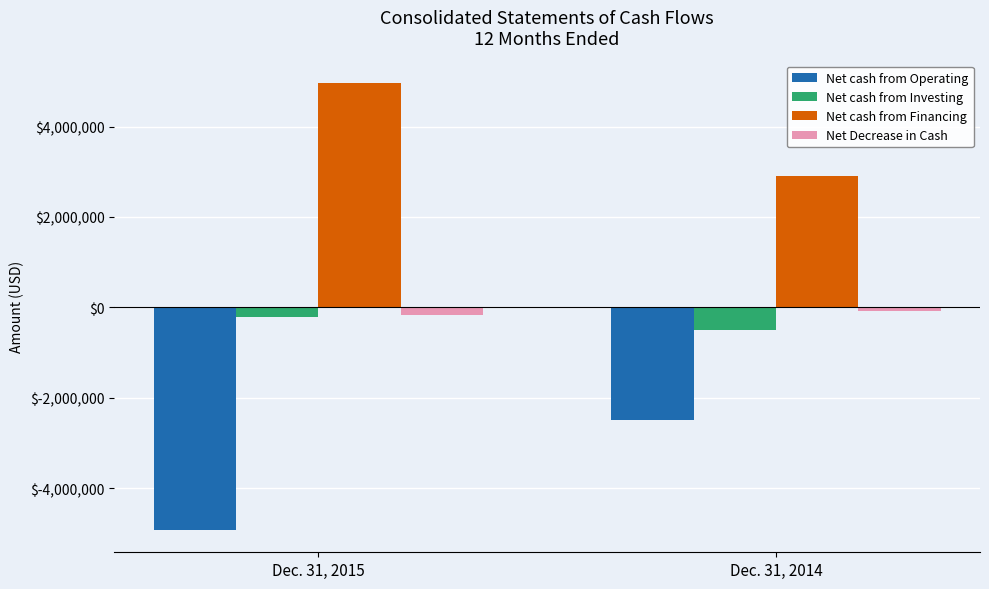

Reading left to right, list all the values displayed in this chart.

Net cash from Operating: Dec. 31, 2015=-4925650	Dec. 31, 2014=-2485774
Net cash from Investing: Dec. 31, 2015=-209986	Dec. 31, 2014=-498206
Net cash from Financing: Dec. 31, 2015=4967846	Dec. 31, 2014=2906492
Net Decrease in Cash: Dec. 31, 2015=-169963	Dec. 31, 2014=-85257